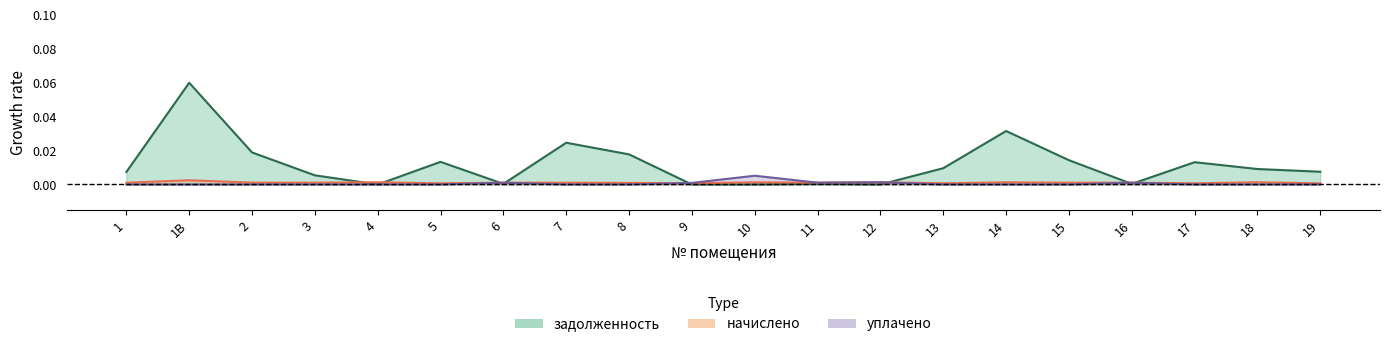

Reading left to right, list all the values displayed in this chart.

задолженность: 1=0.0	1В=0.1	2=0.0	3=0.0	4=0.0	5=0.0	6=0.0	7=0.0	8=0.0	9=0.0	10=0.0	11=0.0	12=0.0	13=0.0	14=0.0	15=0.0	16=0.0	17=0.0	18=0.0	19=0.0
начислено: 1=0.0	1В=0.0	2=0.0	3=0.0	4=0.0	5=0.0	6=0.0	7=0.0	8=0.0	9=0.0	10=0.0	11=0.0	12=0.0	13=0.0	14=0.0	15=0.0	16=0.0	17=0.0	18=0.0	19=0.0
уплачено: 1=0.0	1В=0.0	2=0.0	3=0.0	4=0.0	5=0.0	6=0.0	7=0.0	8=0.0	9=0.0	10=0.0	11=0.0	12=0.0	13=0.0	14=0.0	15=0.0	16=0.0	17=0.0	18=0.0	19=0.0